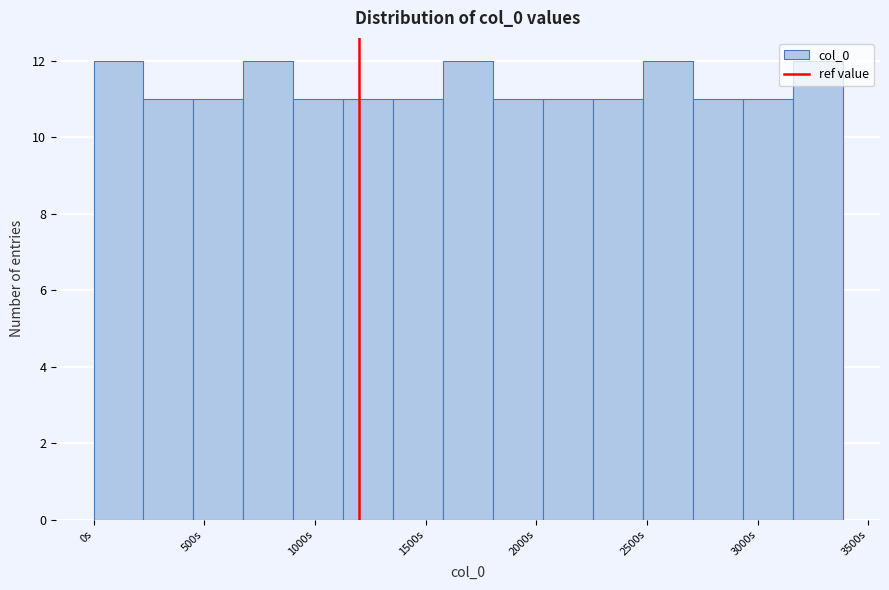

Reading left to right, transcribe this chart: for each bar, give the range it covers on the x-axis and its height. Neither the bar edges nor the heights are printed on the chart, so give them approximately, as read against the axes.

0 to 250: 12
250 to 450: 11
450 to 700: 11
700 to 900: 12
900 to 1150: 11
1150 to 1350: 11
1350 to 1600: 11
1600 to 1800: 12
1800 to 2050: 11
2050 to 2250: 11
2250 to 2500: 11
2500 to 2700: 12
2700 to 2950: 11
2950 to 3150: 11
3150 to 3400: 12